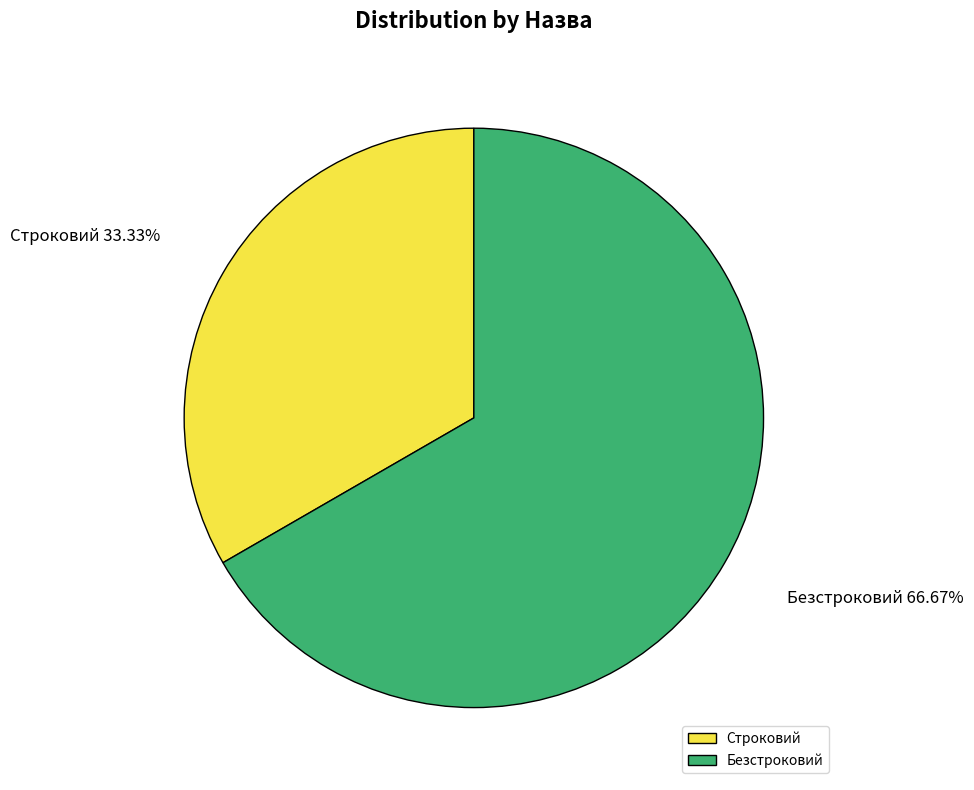

To the nearest percent, what portion does Безстроковий represent?

67%